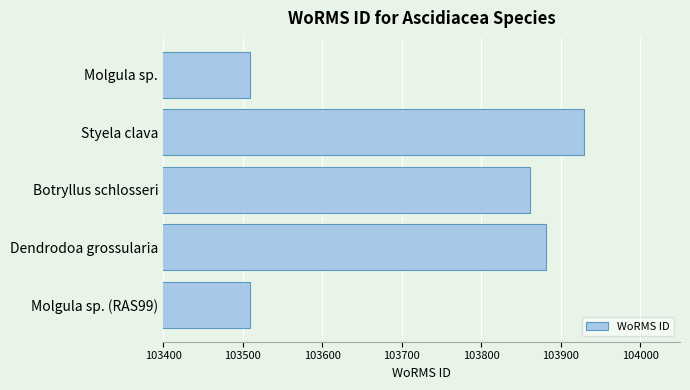

What is the average value?

103738